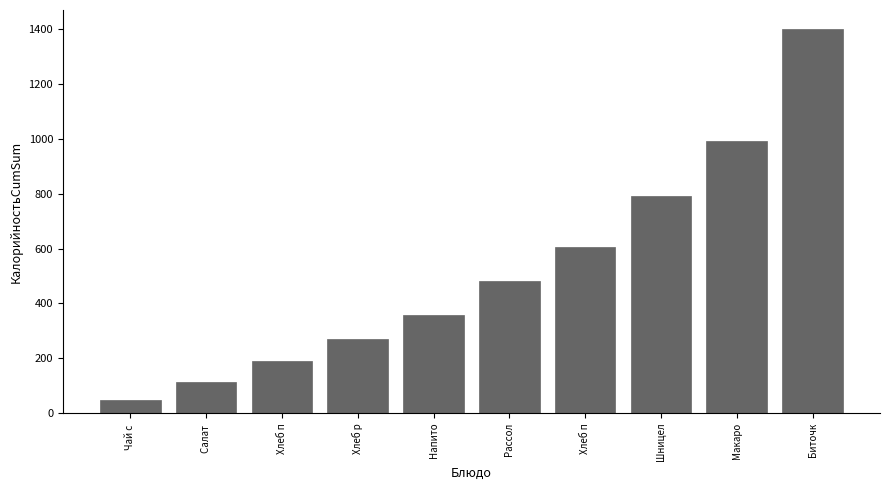

What is the label of the 10th bar from the left?

Биточк